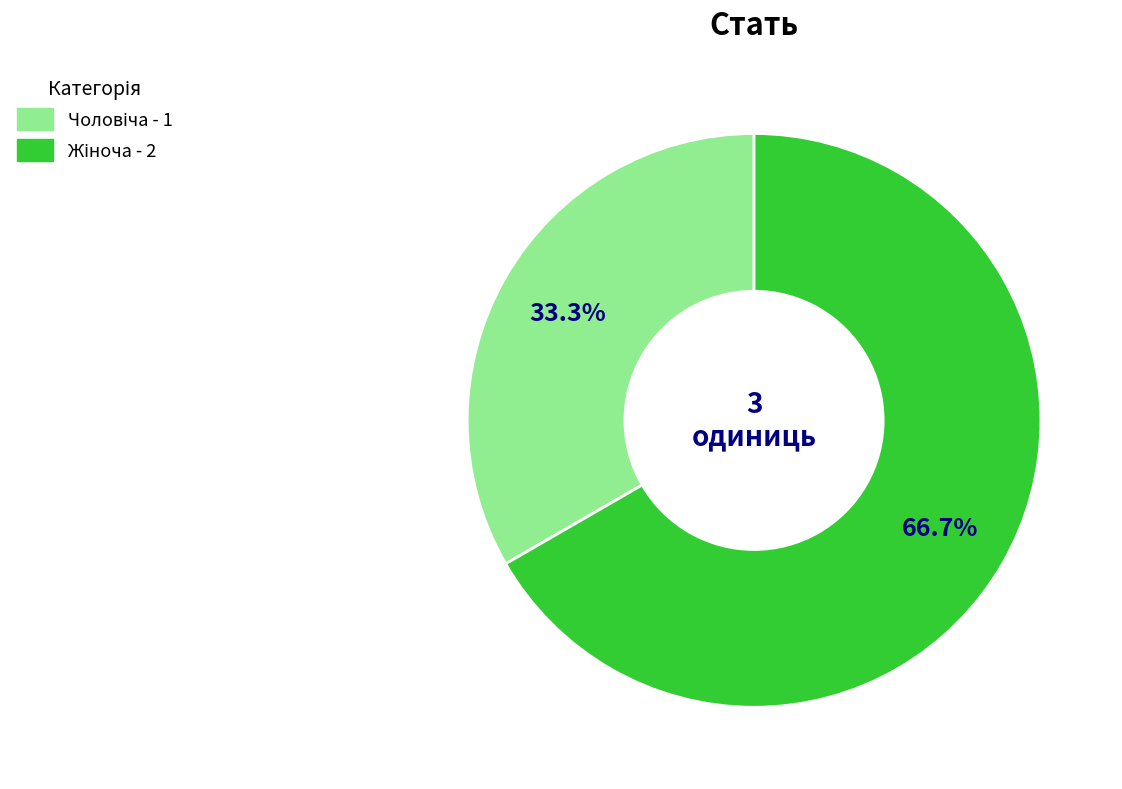

Is there any slice that represents more than half of the pie?

Yes